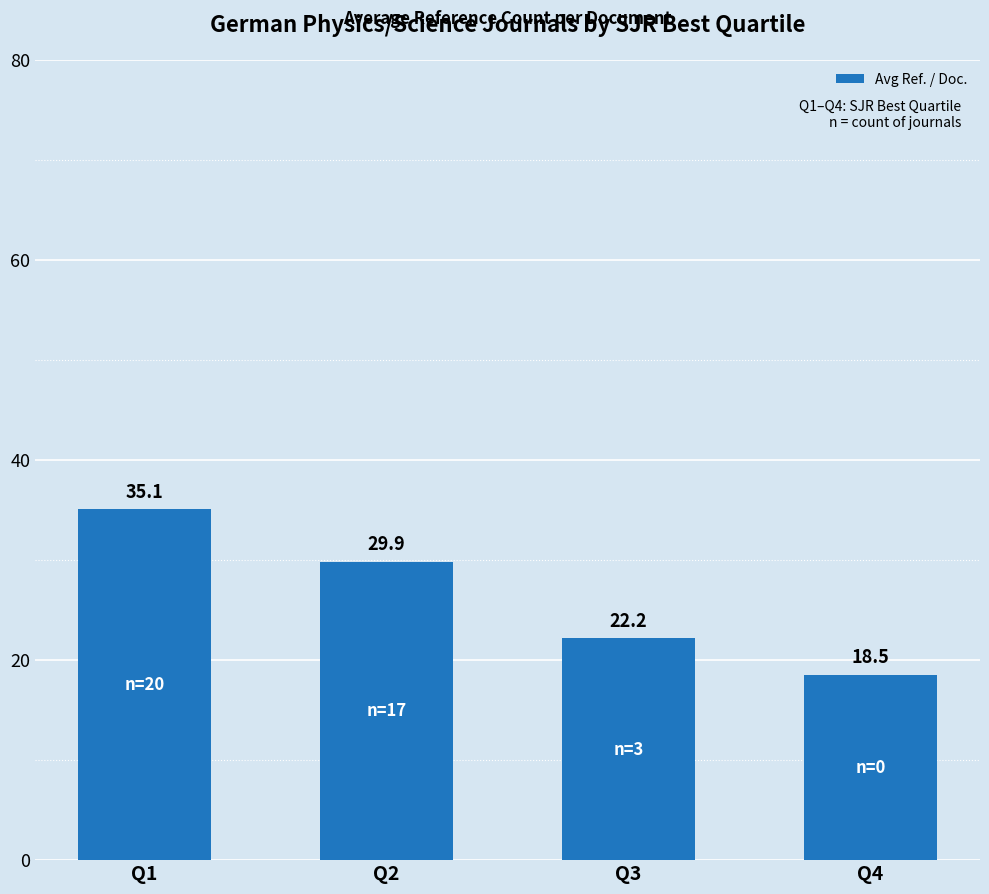

What is the value of the 3rd bar from the left?

22.2